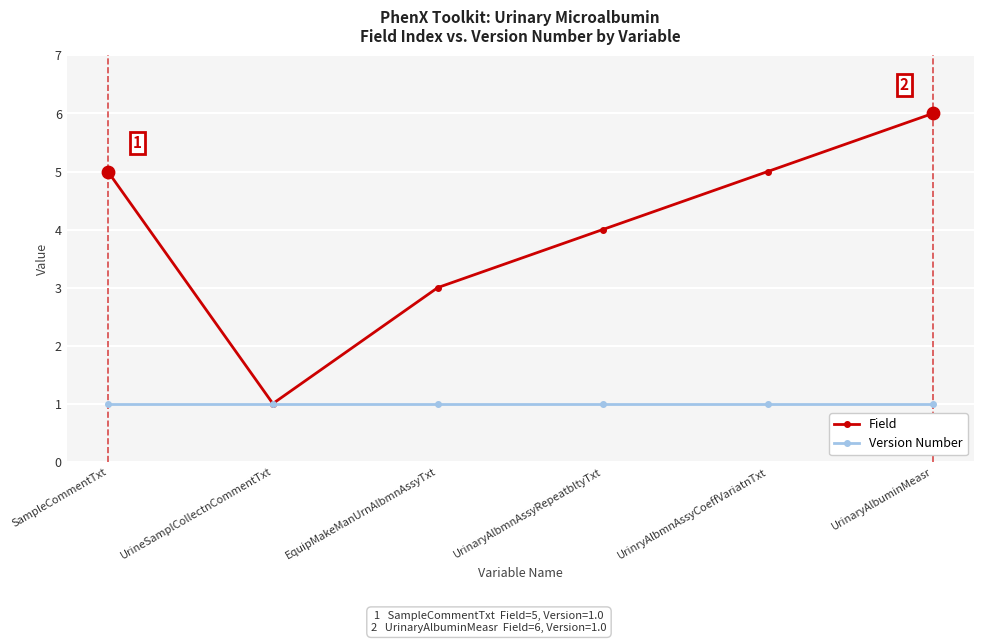

Which series has the largest total across all categories?

Field